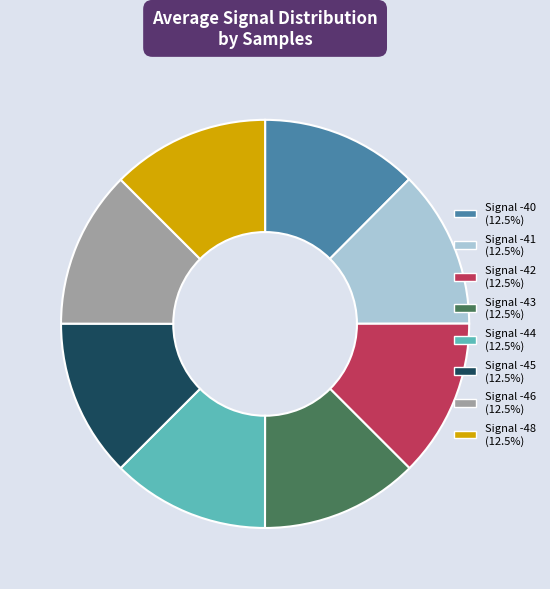

Is there a majority slice in this chart?

No